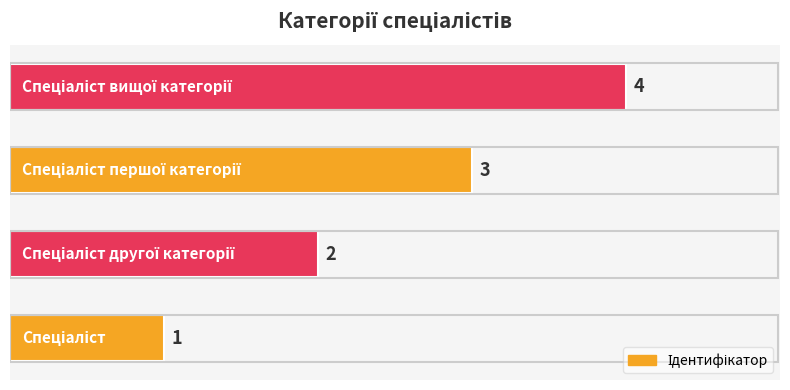

What is the sum of all values?

10